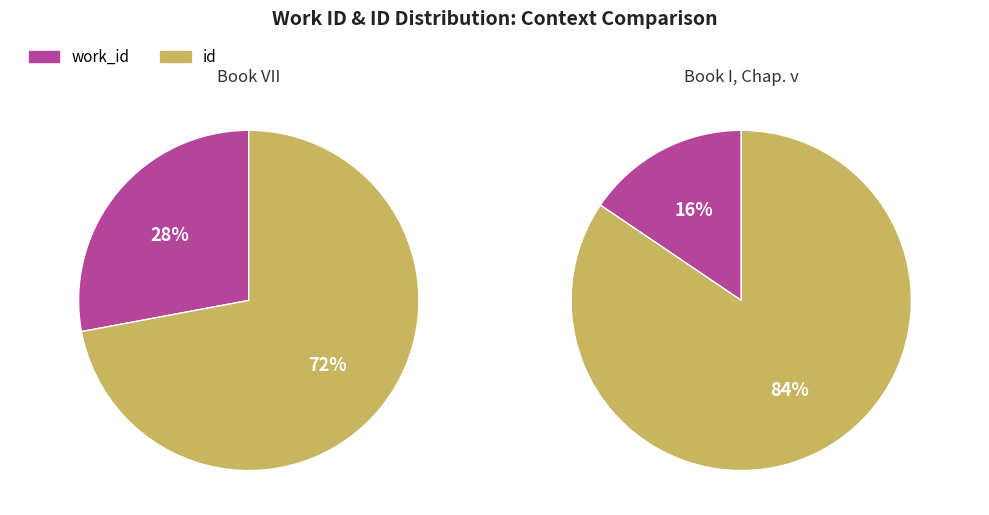

Which category has the biggest portion of the pie?

id